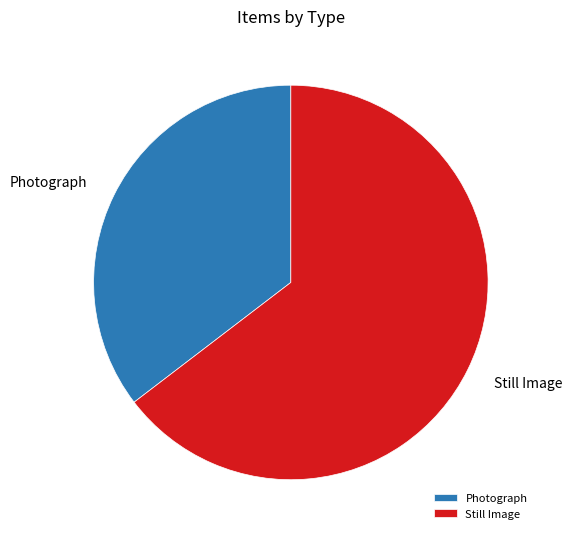

Which slice is the smallest?

Photograph